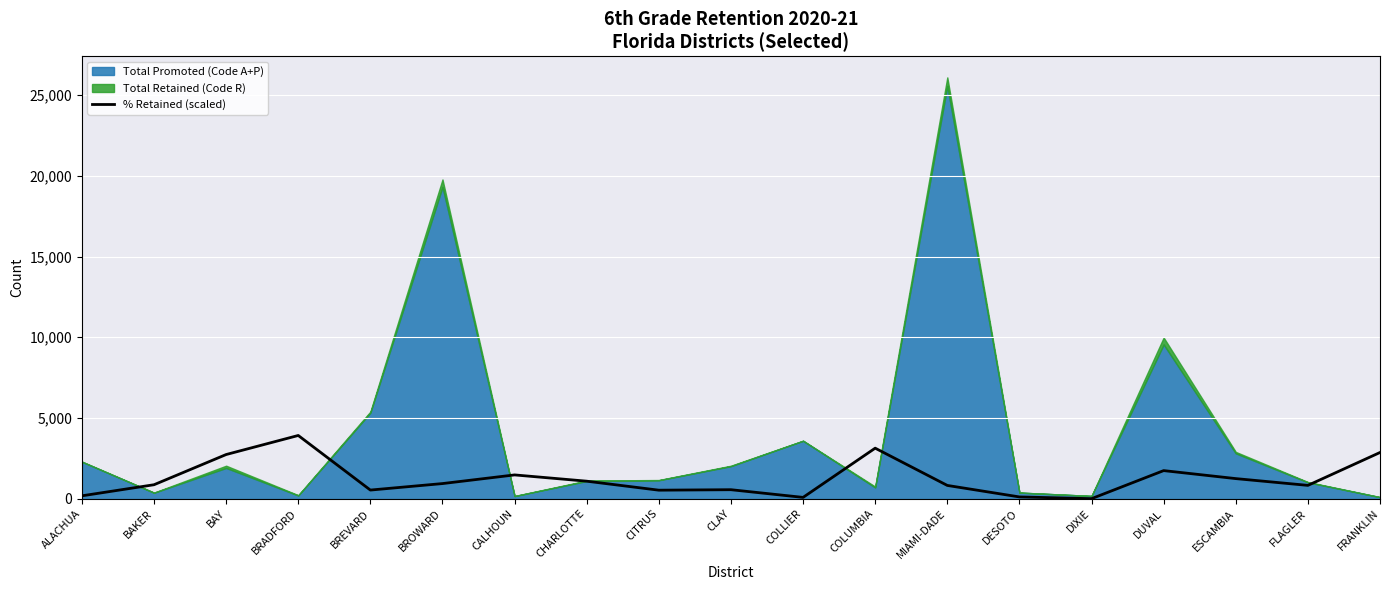

The value at CHARLOTTE is 677.4. True or false?

False